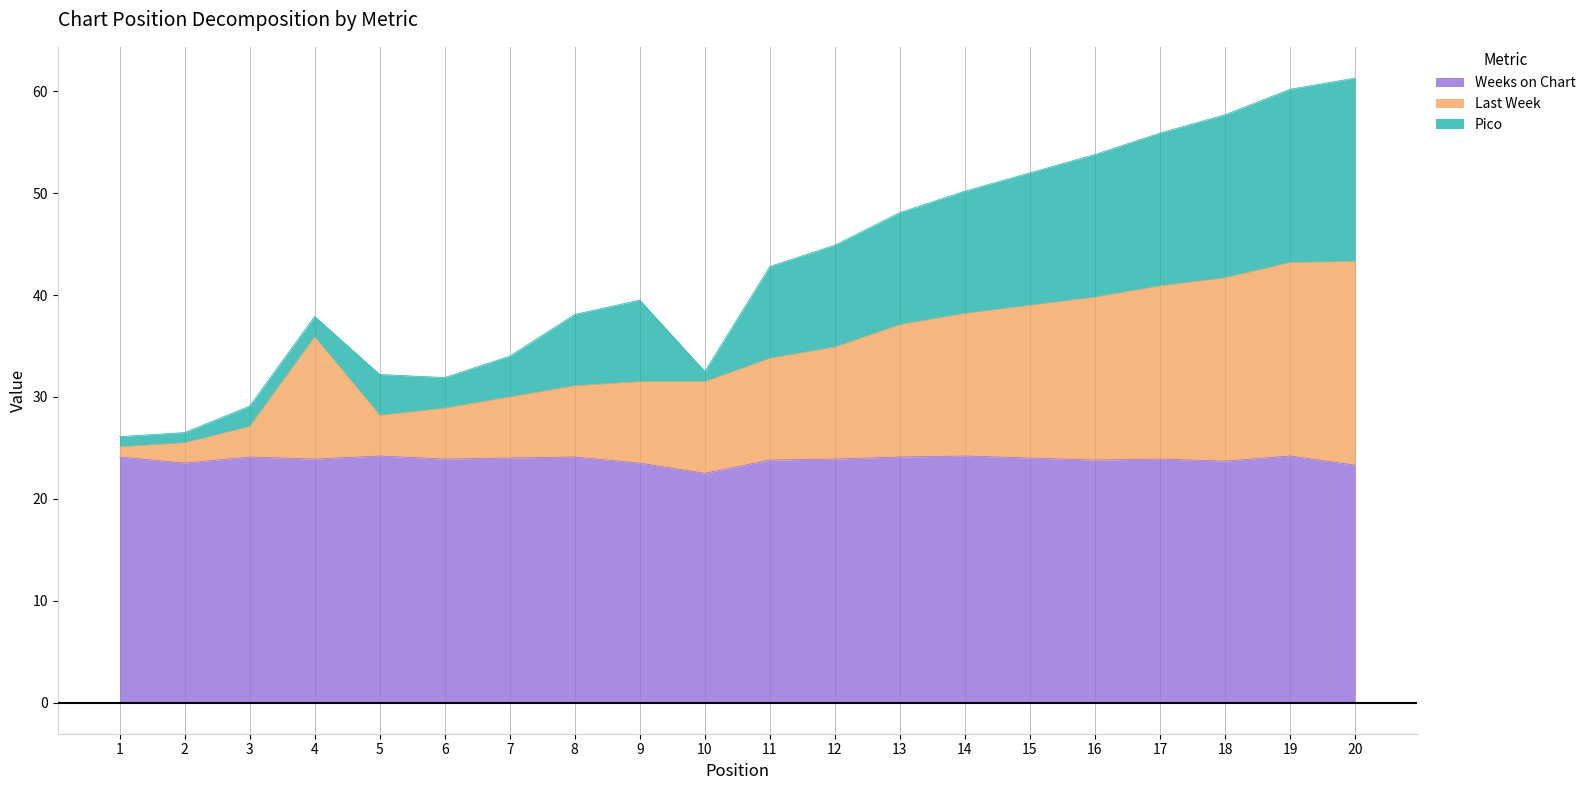

Is it true that Weeks on Chart equals 9.6 at 13?

False